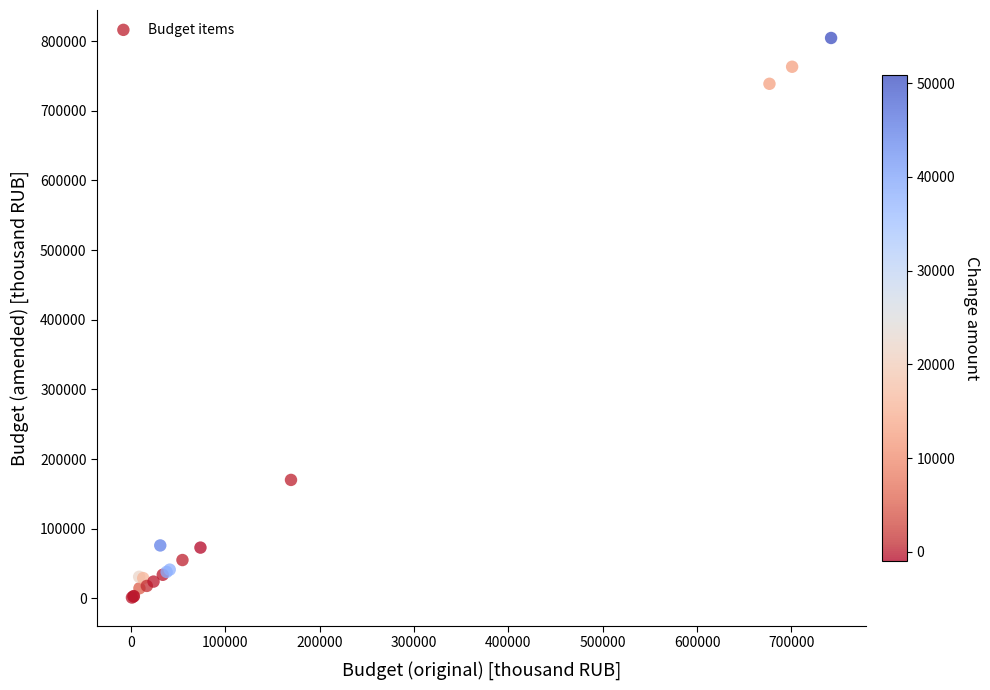

What Y value in the scatter plot is closest to 402814?

170081.7